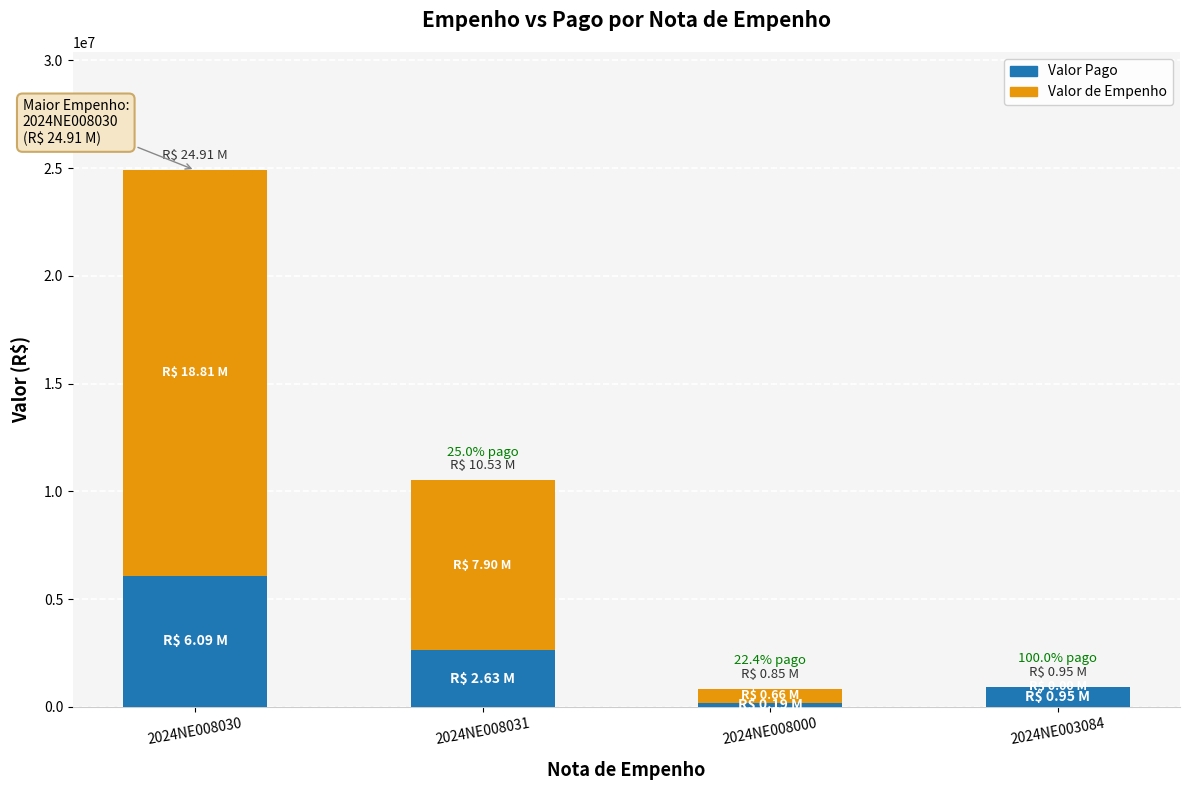

The value of Valor Pago at 2024NE008030 is 6094840.4. True or false?

True